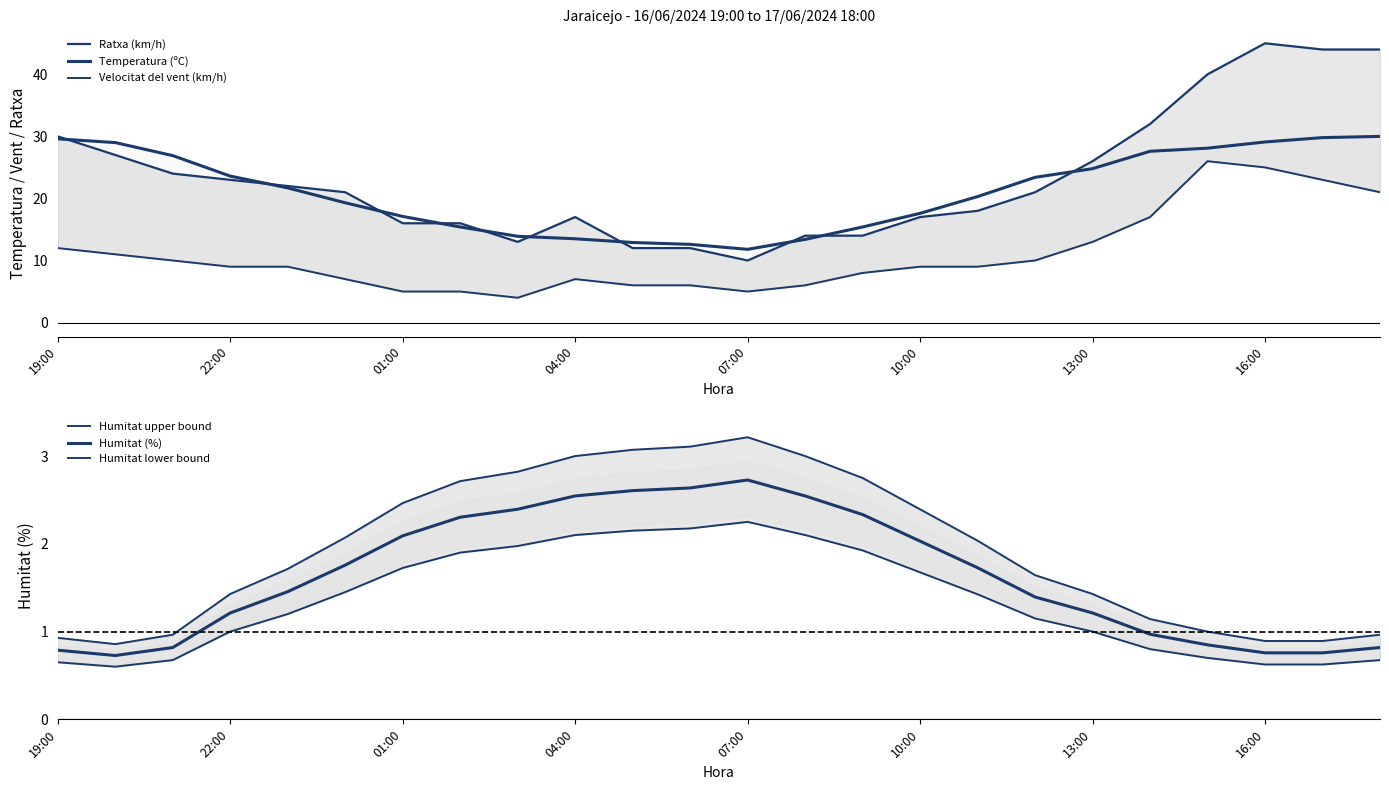

Is it true that Temperatura (ºC) equals 29.6 at 19:00?

True